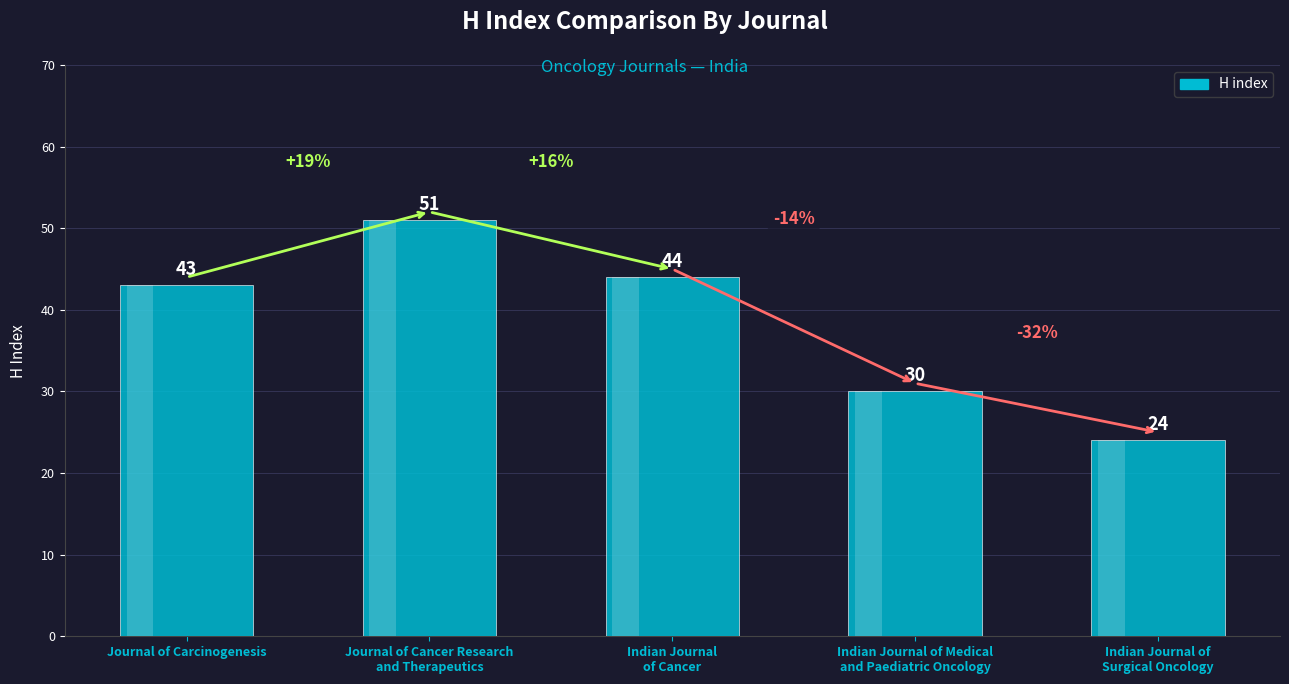

Does the chart contain any negative values?

No